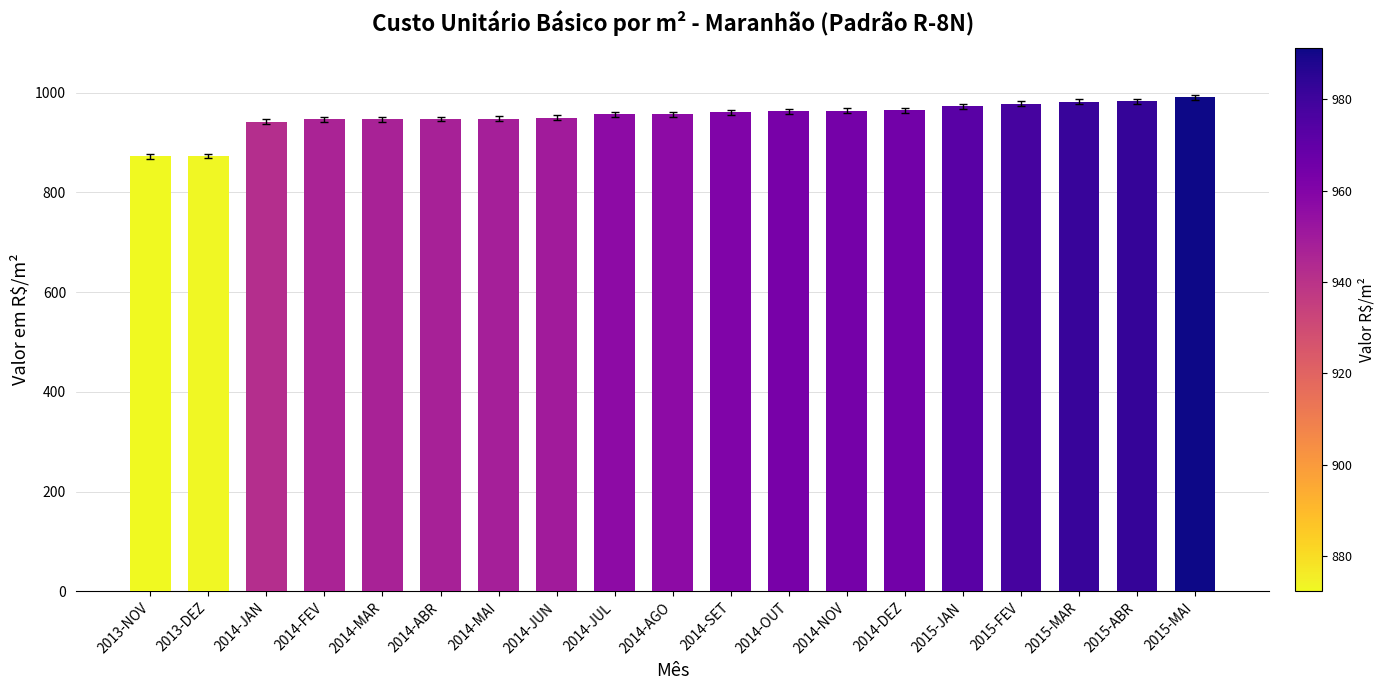

What is the value of the 1st bar from the left?

872.3